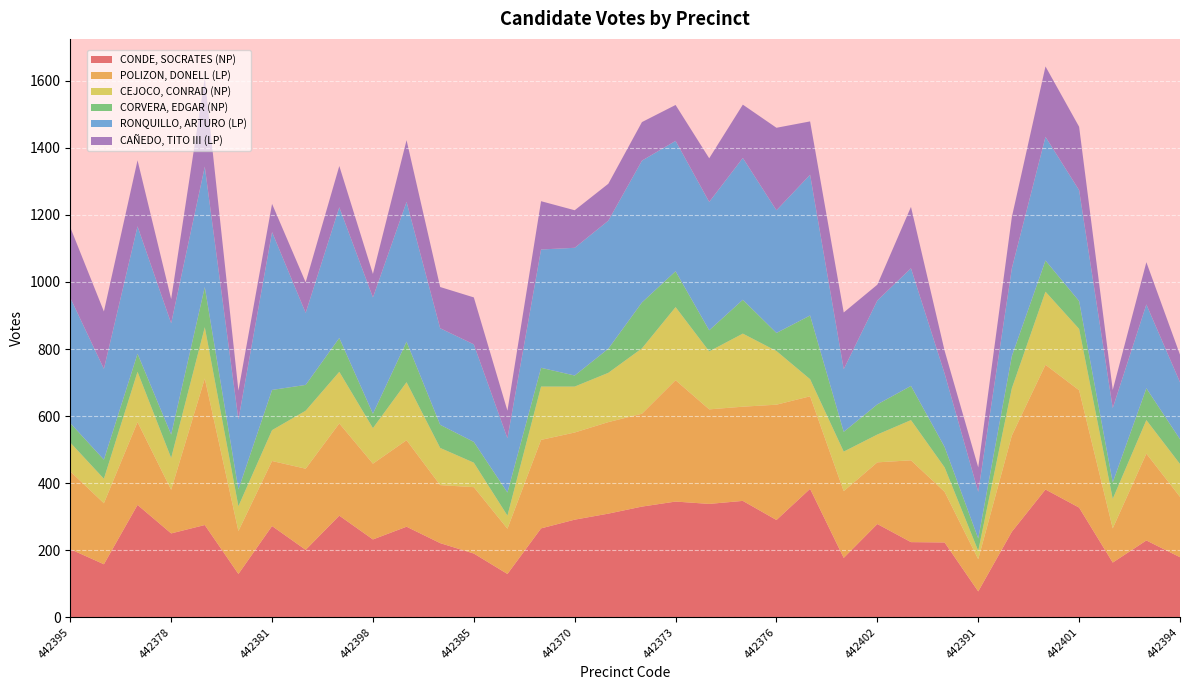

Reading left to right, list all the values displayed in this chart.

CONDE, SOCRATES (NP): 203	158	335	250	275	129	272	201	303	232	270	221	190	129	265	291	309	330	345	338	347	290	383	177	278	224	223	77	255	381	327	163	229	179
POLIZON, DONELL (LP): 232	182	247	130	437	128	194	242	275	226	258	173	198	135	264	260	273	277	362	282	281	344	276	199	184	244	151	96	287	372	350	102	259	180
CEJOCO, CONRAD (NP): 86	73	150	95	153	74	92	173	154	106	173	111	73	39	159	137	147	195	218	173	218	160	51	118	83	120	73	25	141	218	183	88	100	98
CORVERA, EDGAR (NP): 58	57	54	70	120	50	120	77	101	43	121	69	62	69	56	33	72	137	107	63	101	54	190	59	90	102	61	37	96	93	83	49	95	74
RONQUILLO, ARTURO (LP): 374	271	380	332	359	209	471	215	390	347	417	288	291	162	353	381	382	423	389	383	423	366	420	187	310	351	219	139	262	369	331	222	250	170
CAÑEDO, TITO III (LP): 210	171	197	72	264	86	84	91	123	70	184	123	140	82	144	112	110	115	107	130	159	246	159	169	47	183	68	73	153	210	189	54	126	82